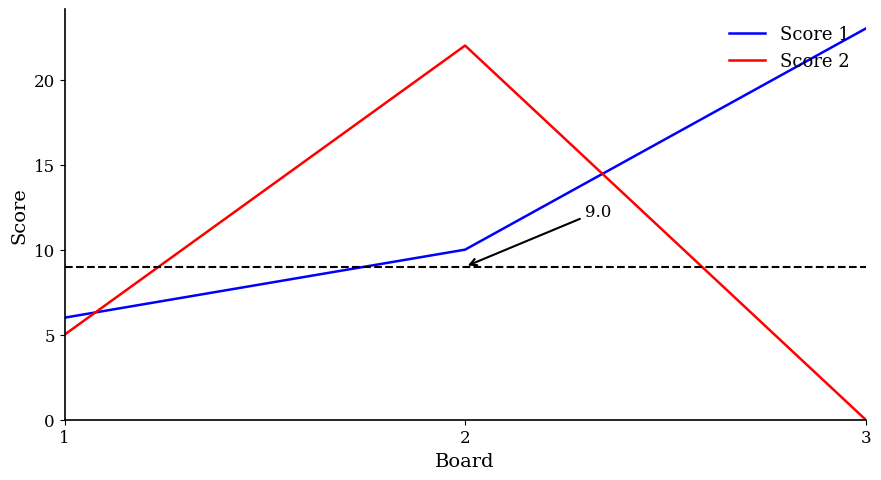

At how many categories does at least one series exceed 10?

2